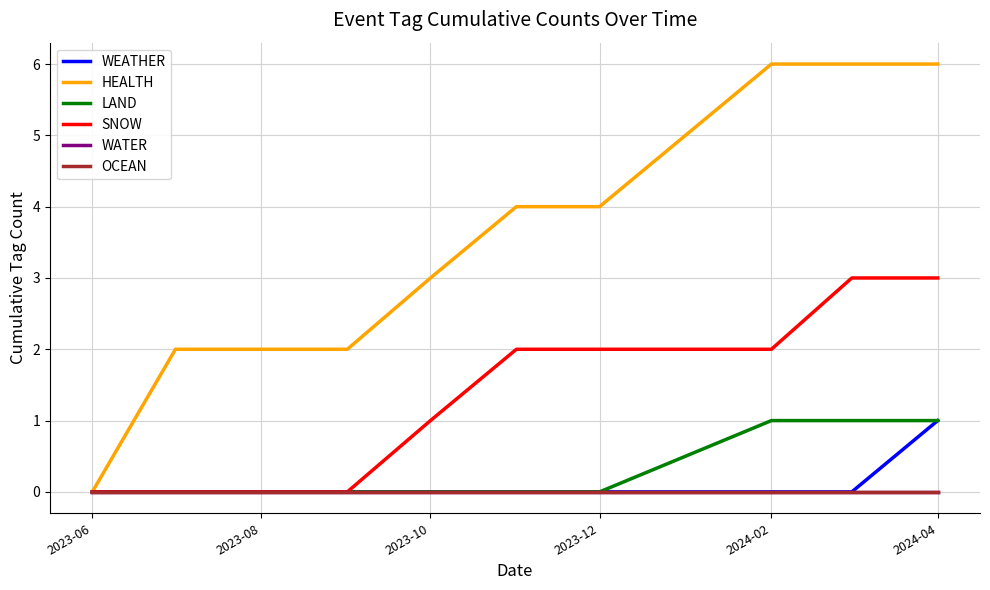

Is this an area chart (filled region under the line)?

No